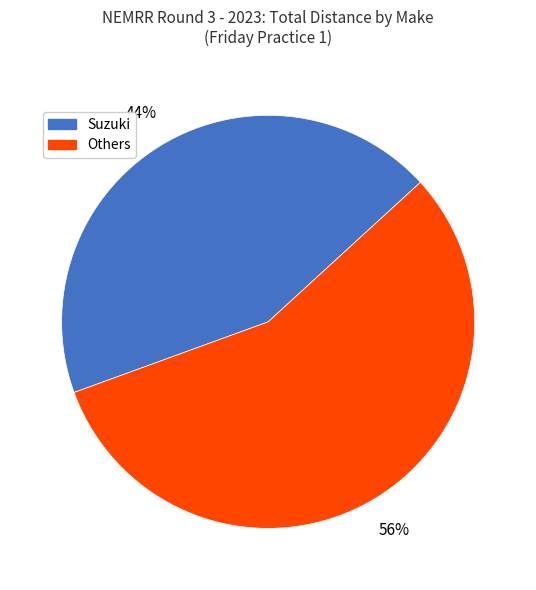

Which category has the smallest portion of the pie?

Suzuki